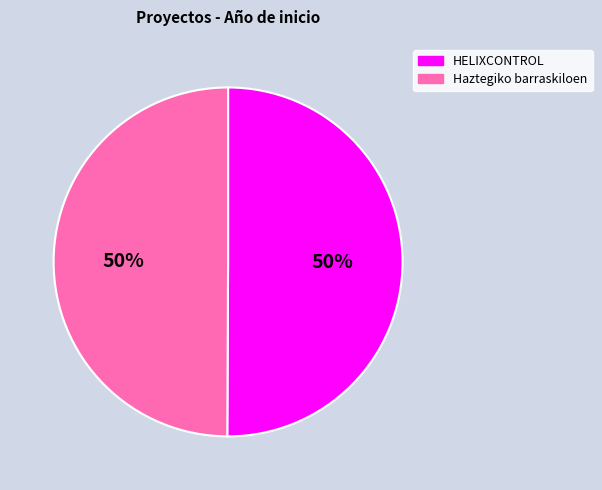

What percentage is the HELIXCONTROL slice, to the nearest percent?

50%